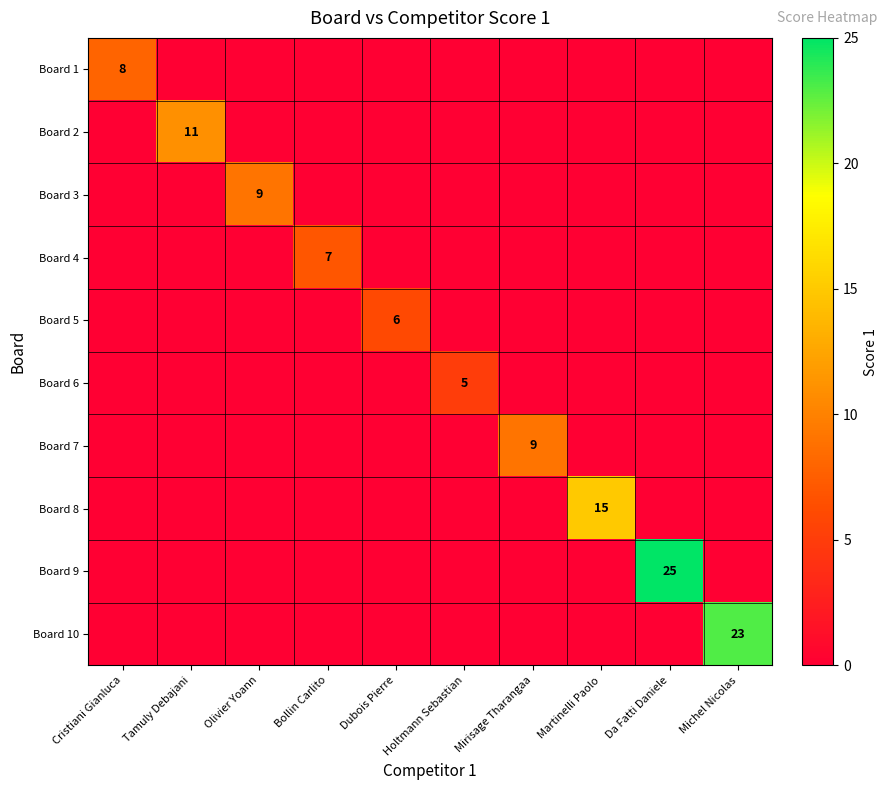

At how many categories does at least one series exceed 16?

2